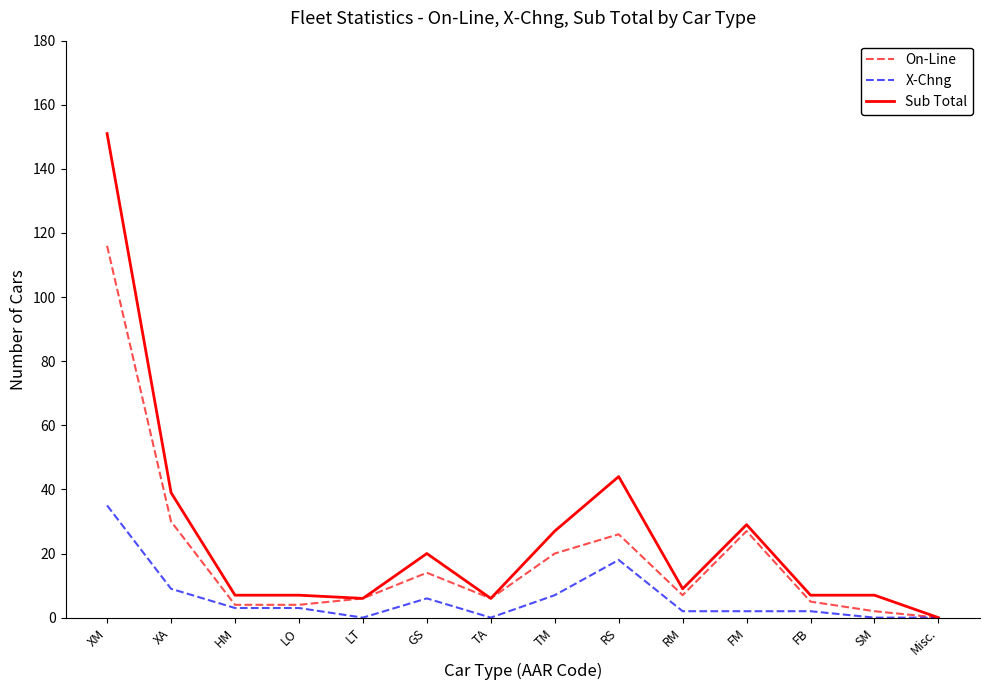

At which category is the sum across all series the highest?

XM